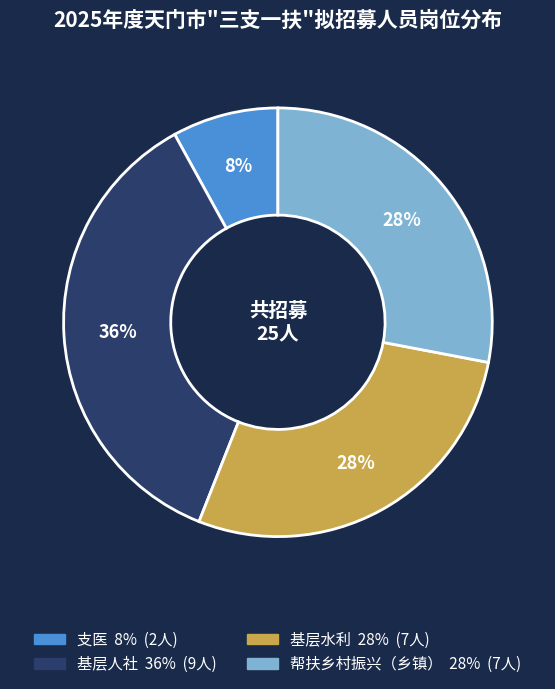

How many slices are in this pie chart?

4